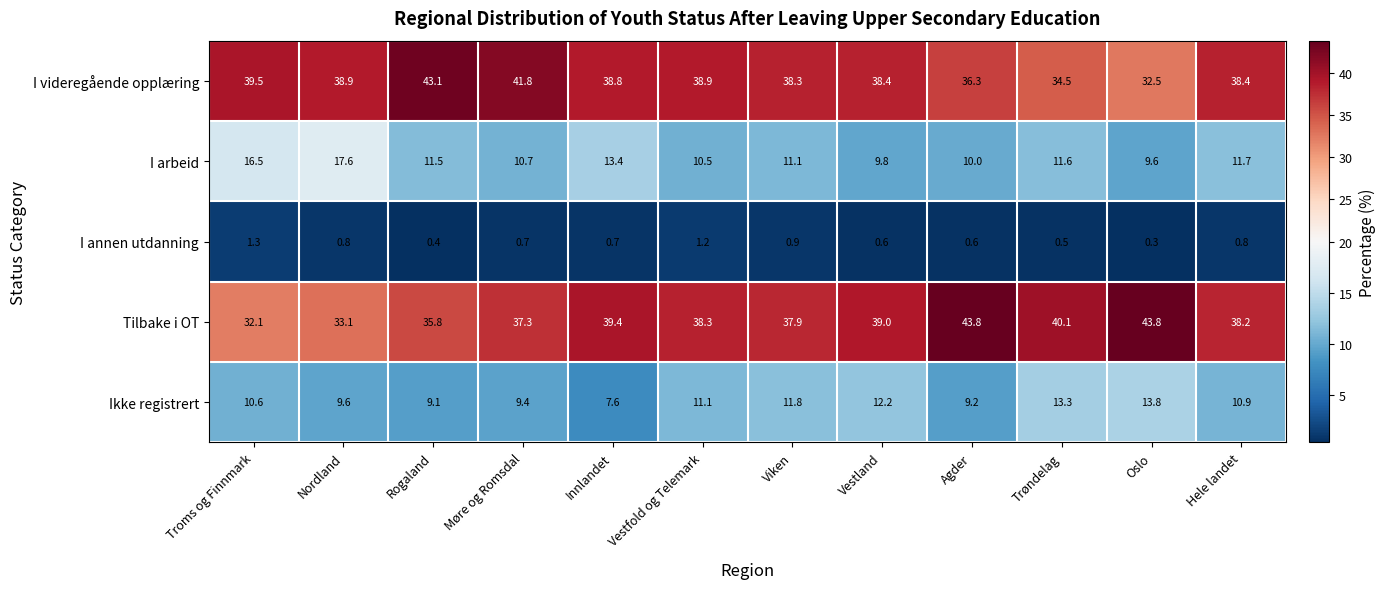

Which series has the largest total across all categories?

I videregående opplæring